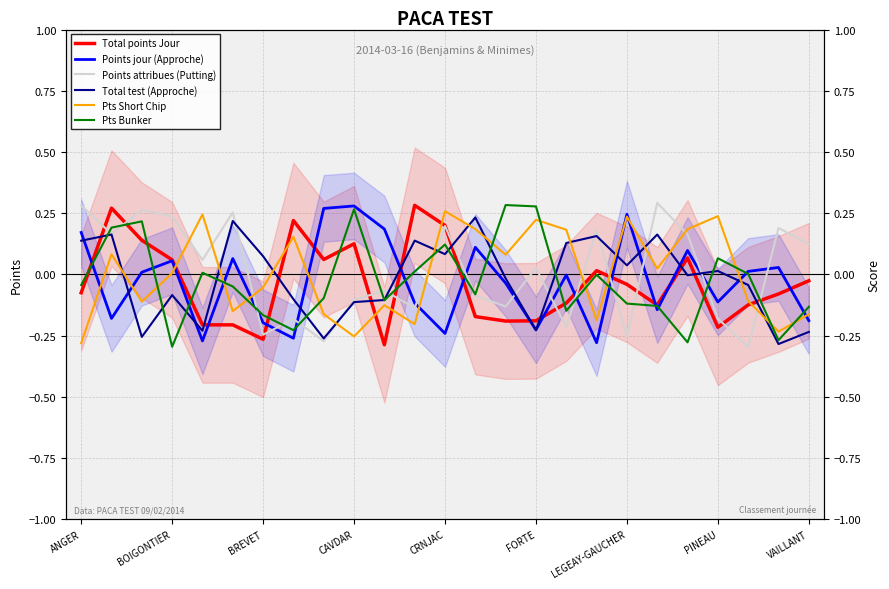

True or false: Points attribues (Putting) and Total points Jour cross at least once.

True